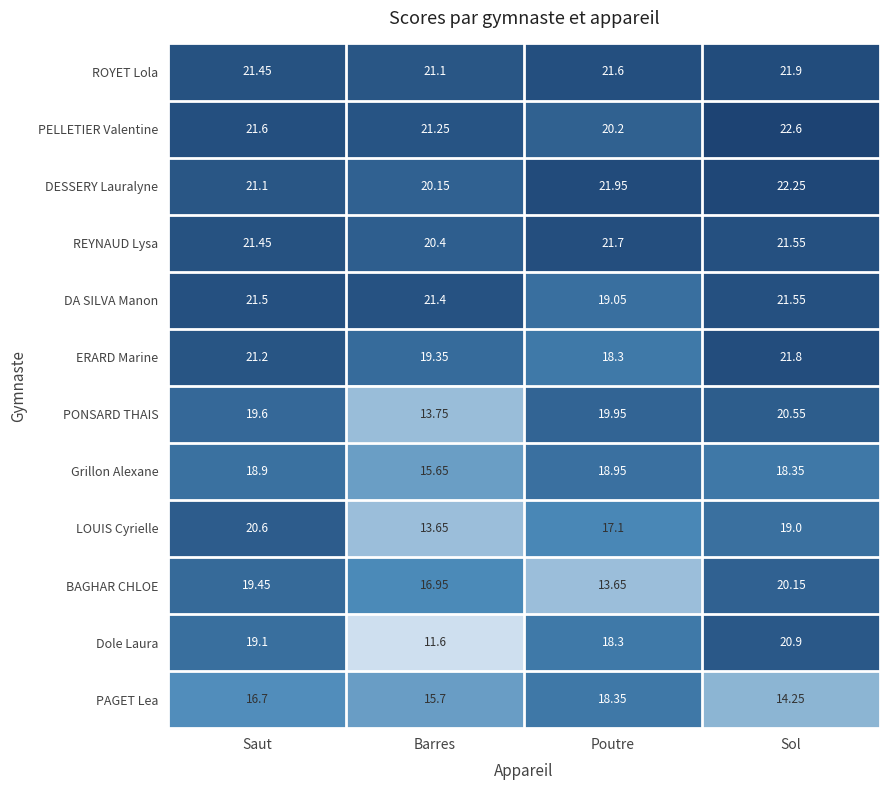

Which series has the largest total across all categories?

ROYET Lola